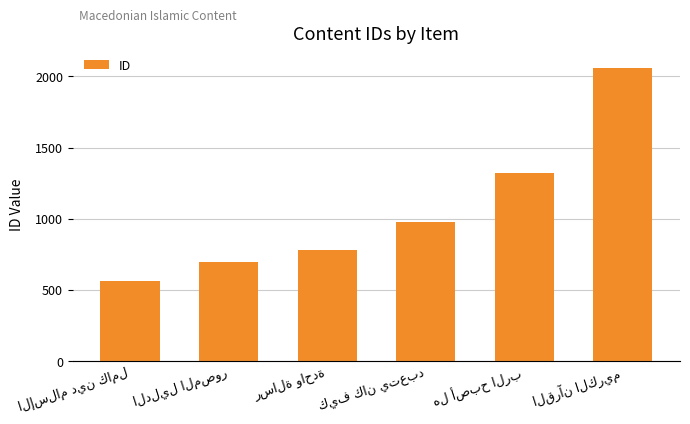

What is the smallest value displayed?

561